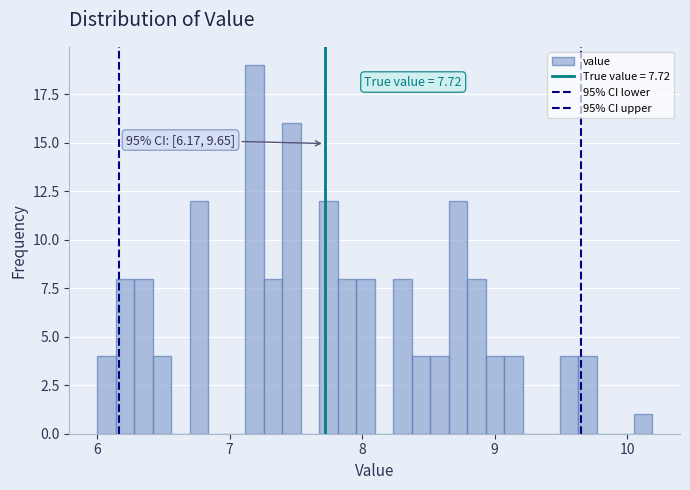

Read against the x-axis, roughly where is the centre of the tallest bar?

7.2